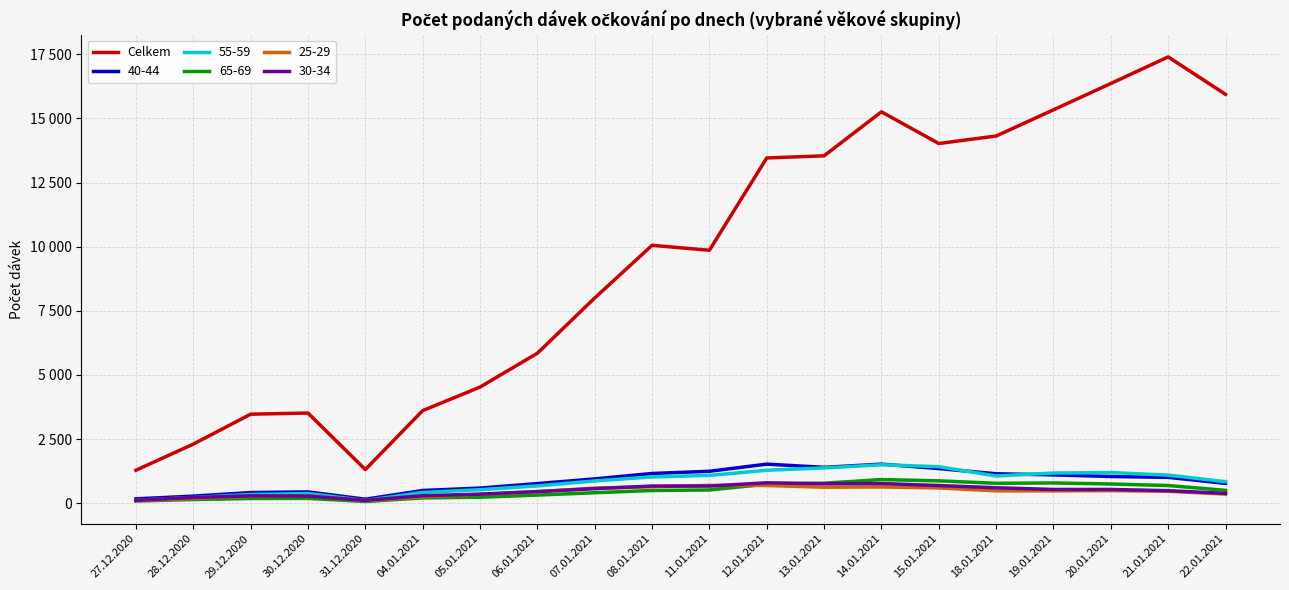

Reading right to left, what are all the values shown in this chart?

15937	17396	16360	15334	14313	14020	15255	13541	13457	9859	10052	7999	5846	4526	3609	1313	3515	3470	2303	1286